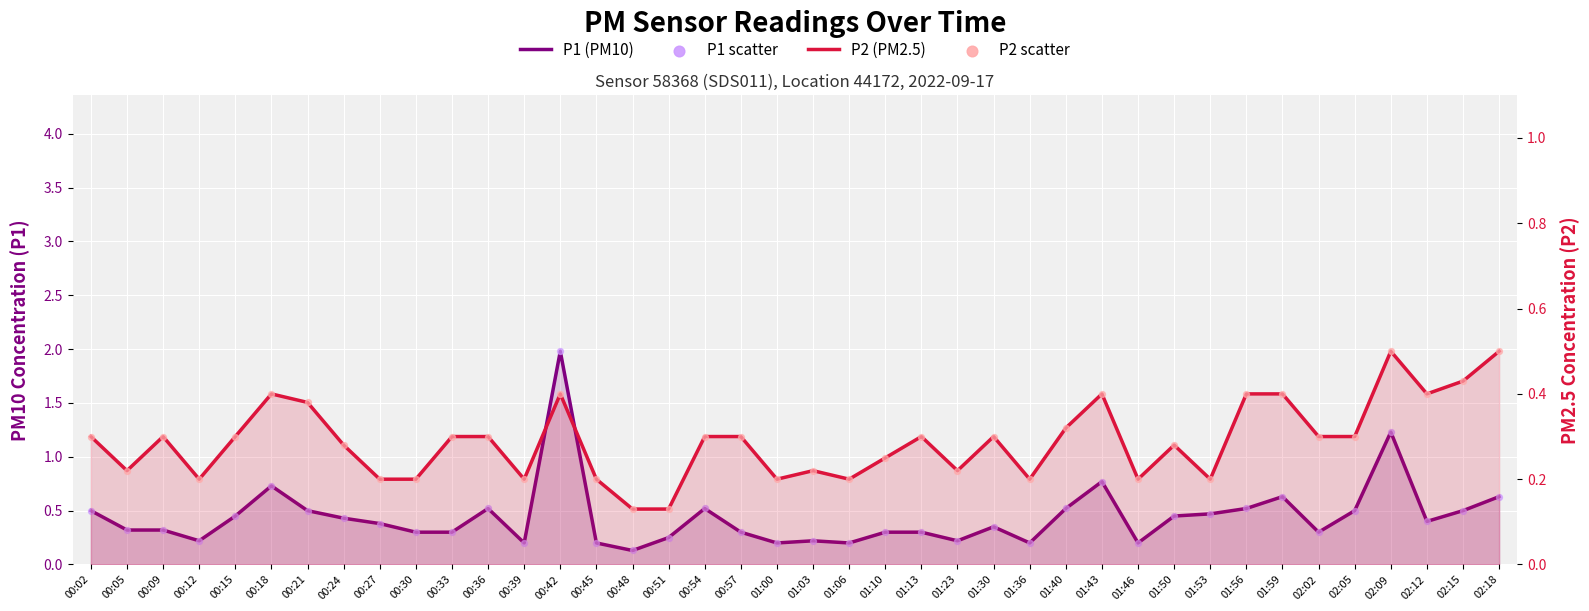

At how many categories does at least one series exceed 1?

2